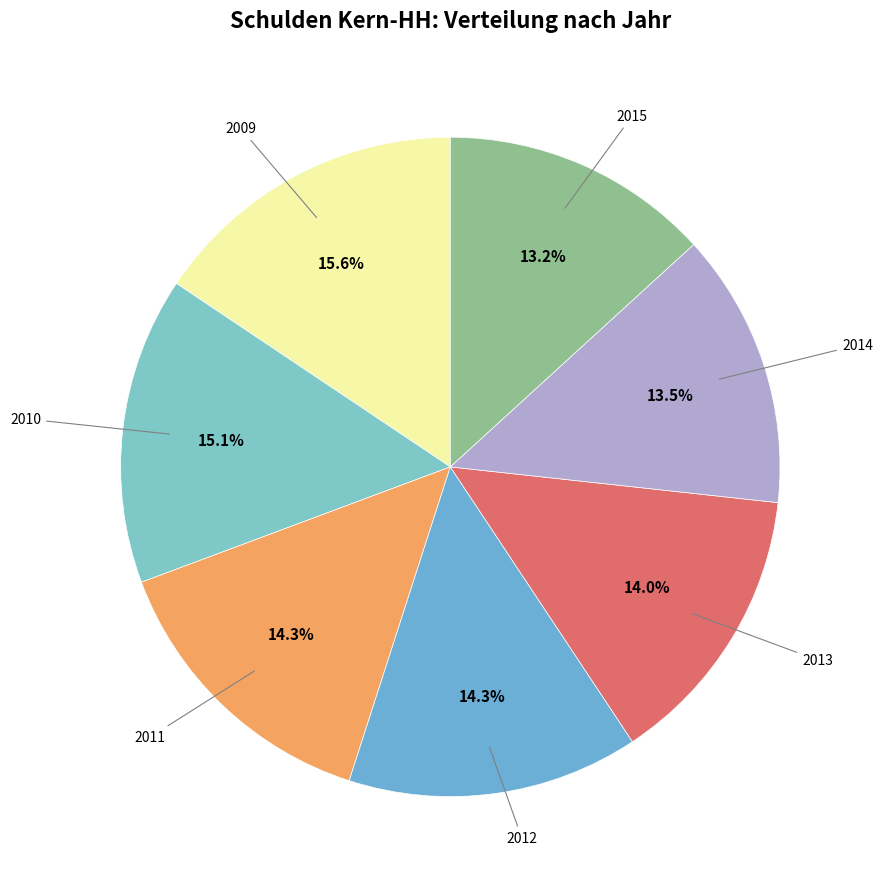

Count the number of slices in the pie.

7